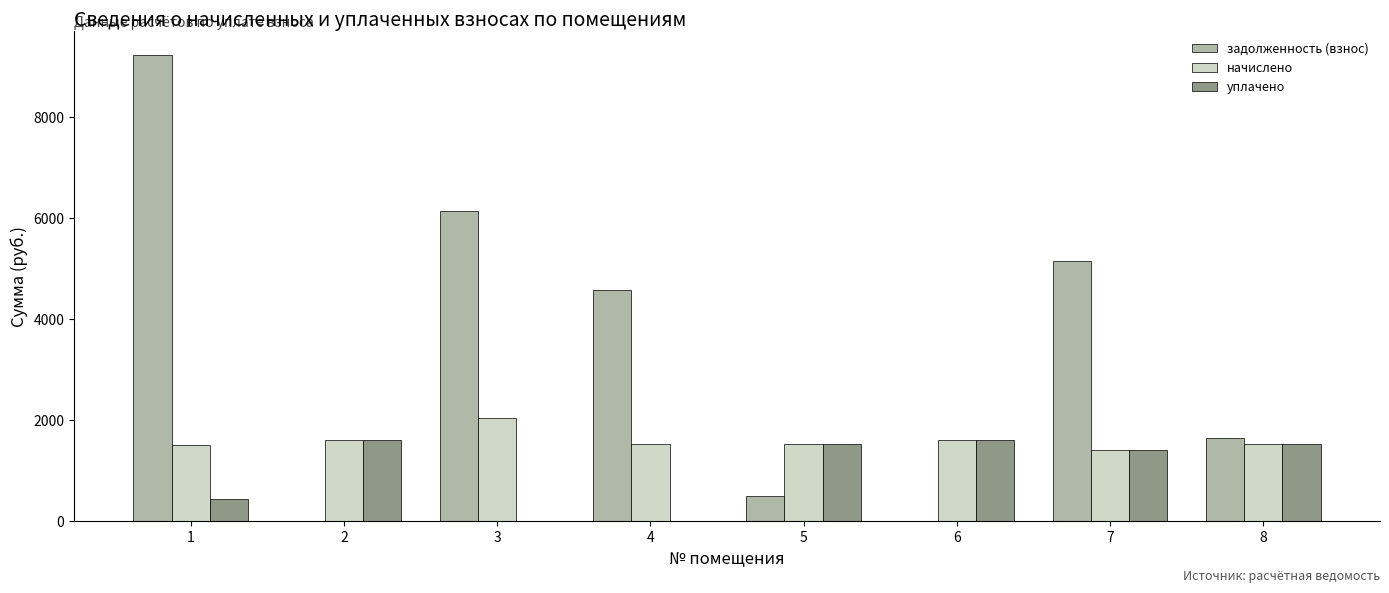

At which label does уплачено first exceed 1521?

2